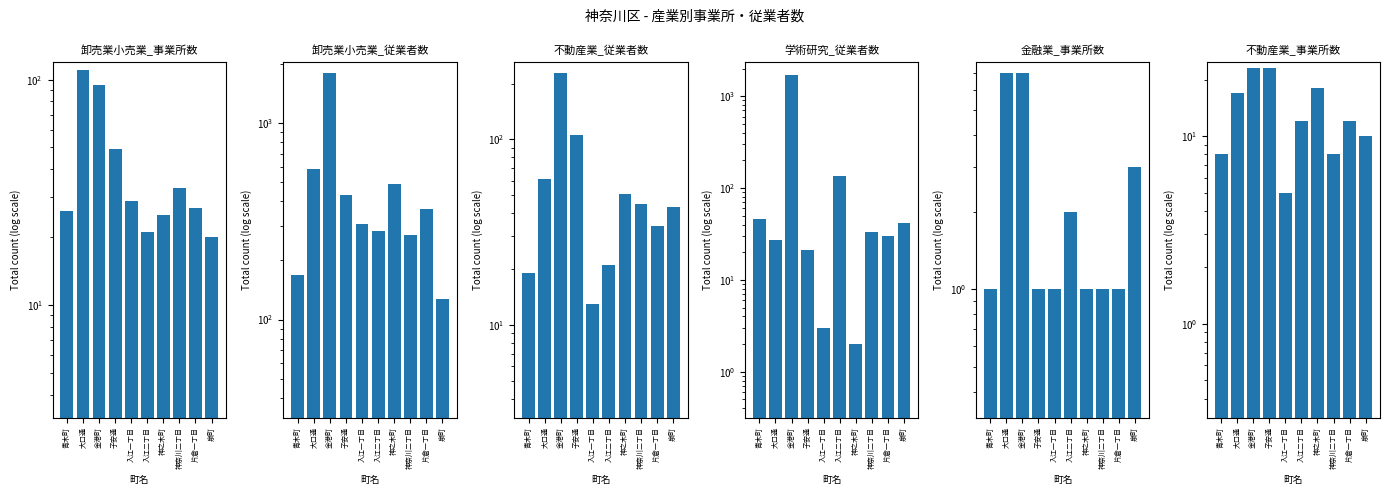

Which category has the lowest value in the 学術研究_従業者数 series?

神之木町